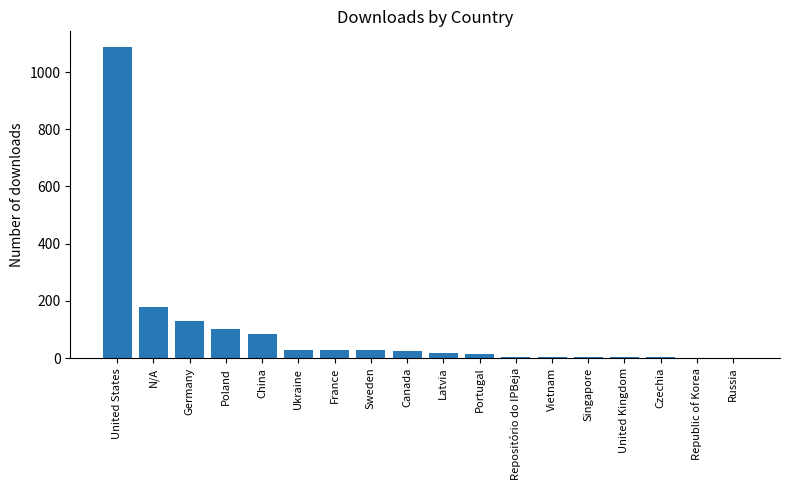

At which label does the data first exceed 24?

United States